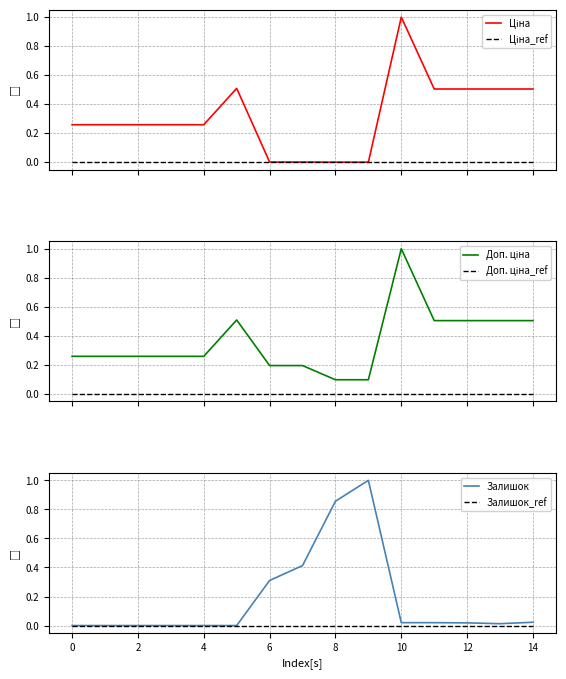

Which series has the largest total across all categories?

Доп. ціна